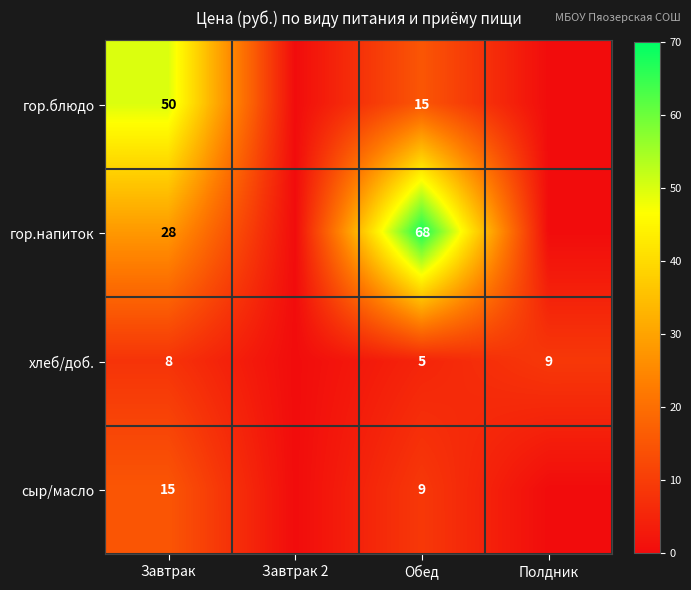

What is the sum of the хлеб/доб. values at Обед and Полдник?

14